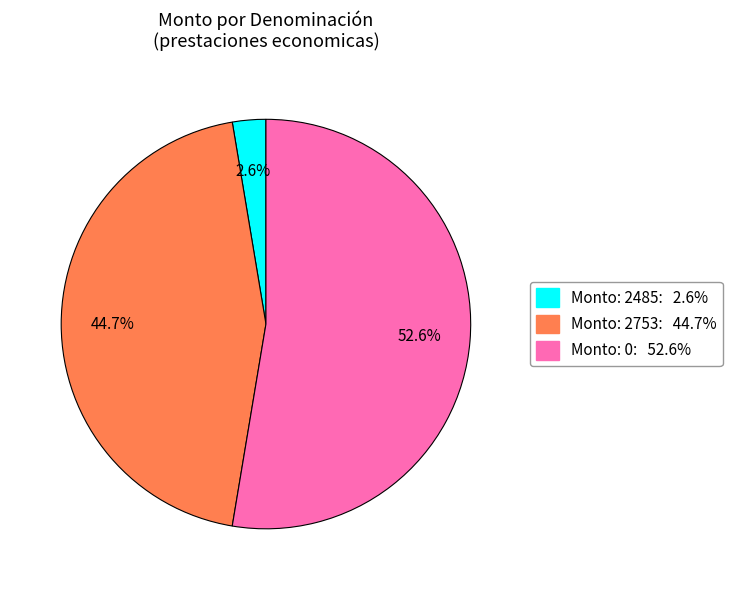

To the nearest percent, what is the average slice percentage?

33%